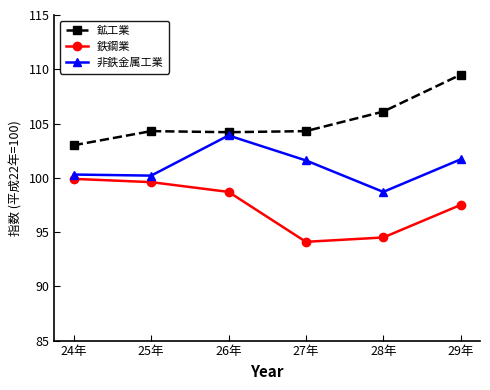

What are all the series names shown in the legend?

鉱工業, 鉄鋼業, 非鉄金属工業